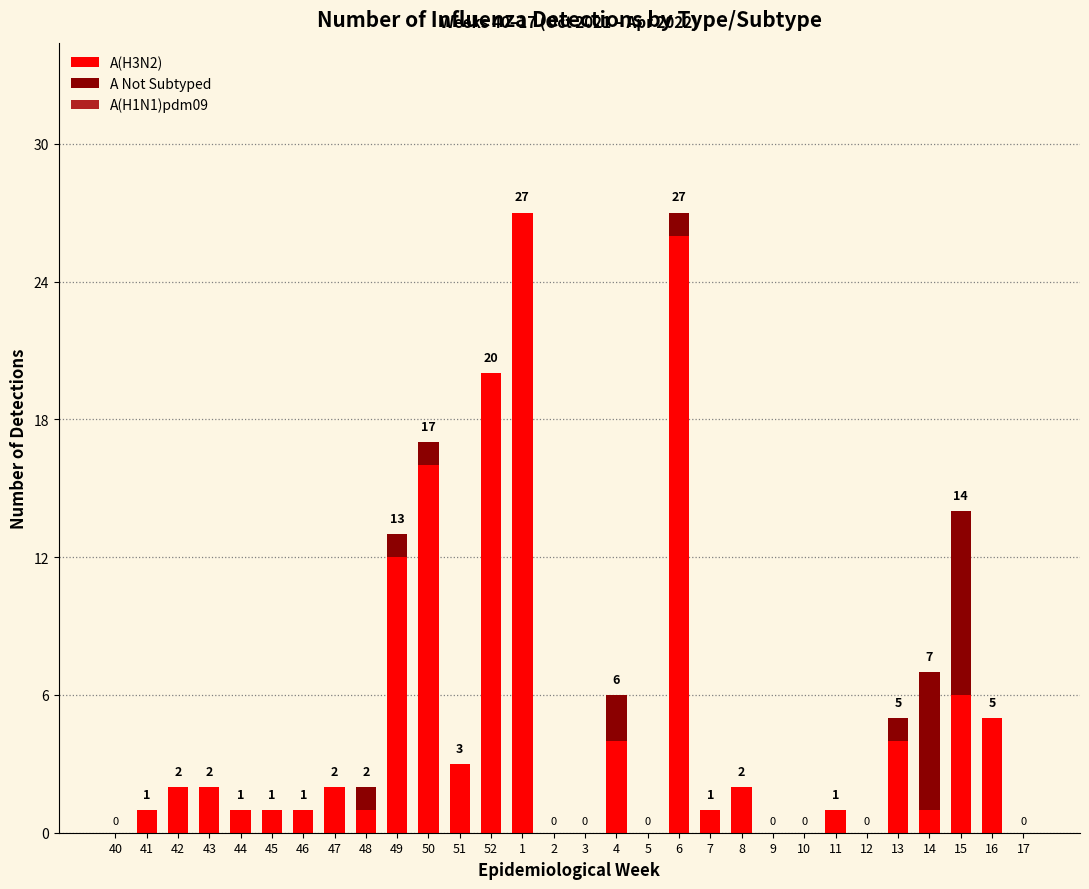

What is the sum of all A(H3N2) values?

139